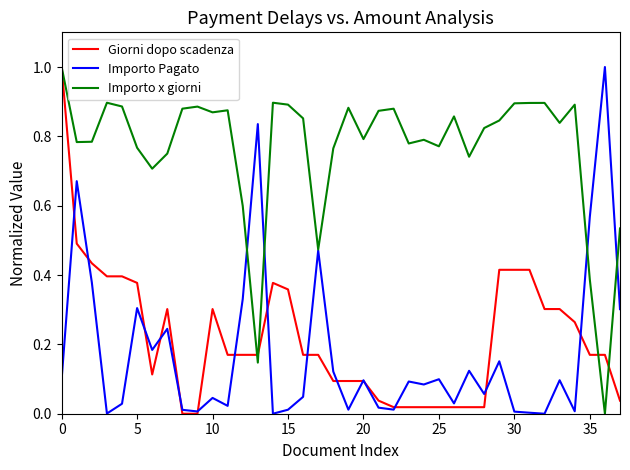

True or false: Giorni dopo scadenza and Importo Pagato intersect in this chart.

True